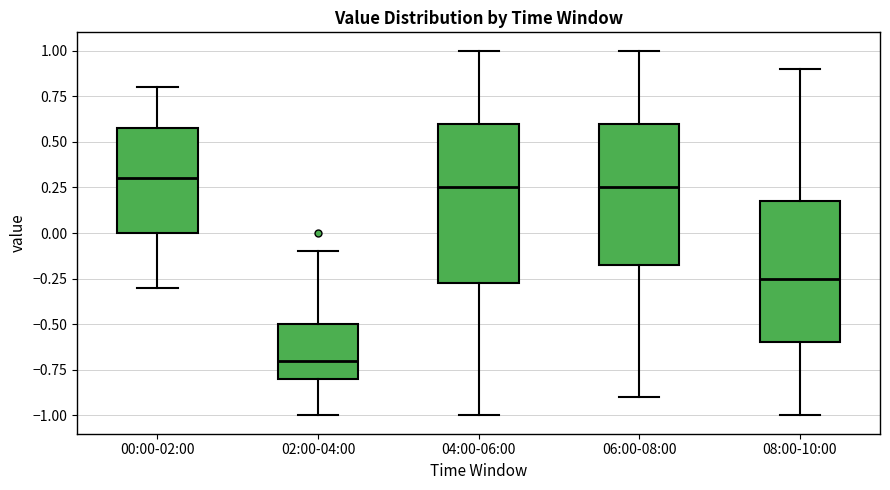

Reading left to right, transcribe this box plot: for each box, give where its median line is, the range the box spans, and where its two whiskers end, as read against the y-axis. The values are not printed on the chart, so give them approximately, as read against the axis.

00:00-02:00: median 0.30, box 0.00 to 0.60, whiskers -0.30 to 0.80
02:00-04:00: median -0.70, box -0.80 to -0.50, whiskers -1.00 to -0.10
04:00-06:00: median 0.25, box -0.25 to 0.60, whiskers -1.00 to 1.00
06:00-08:00: median 0.25, box -0.15 to 0.60, whiskers -0.90 to 1.00
08:00-10:00: median -0.25, box -0.60 to 0.20, whiskers -1.00 to 0.90